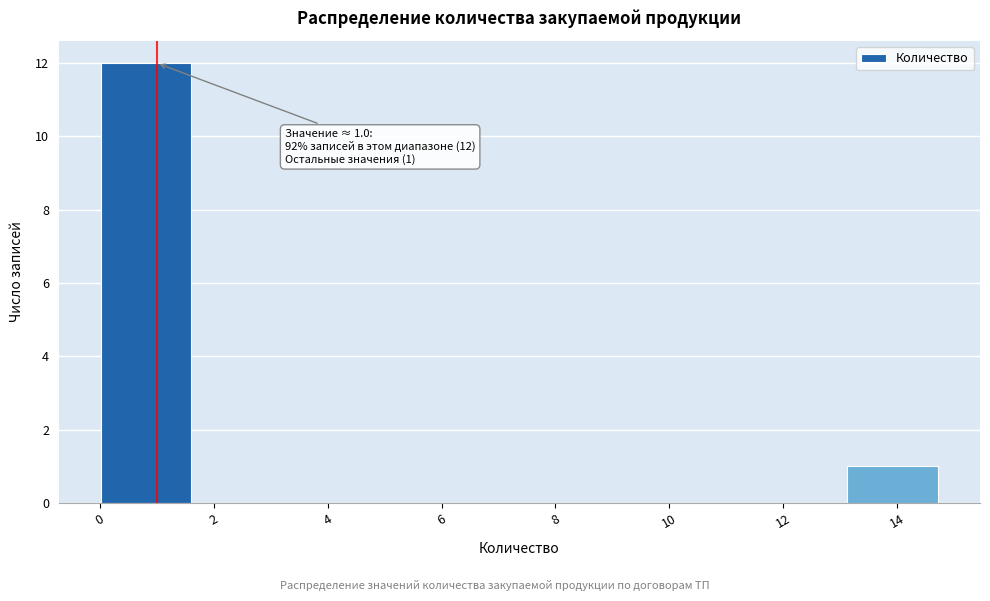

Which range on the x-axis has the tallest bar?

0.0 to 1.8